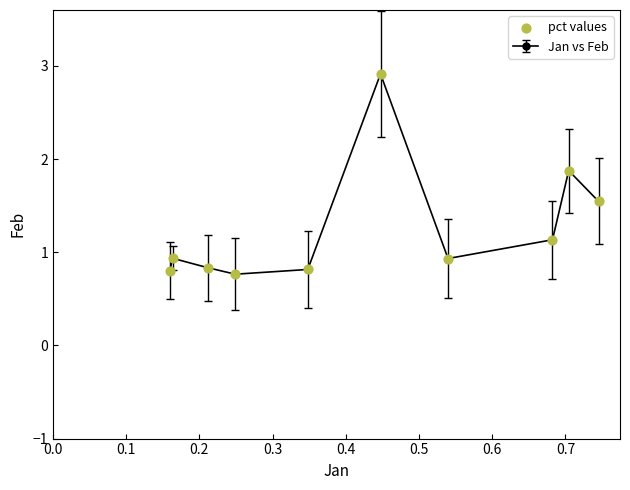

What is the value of the 1st point from the left?

0.8